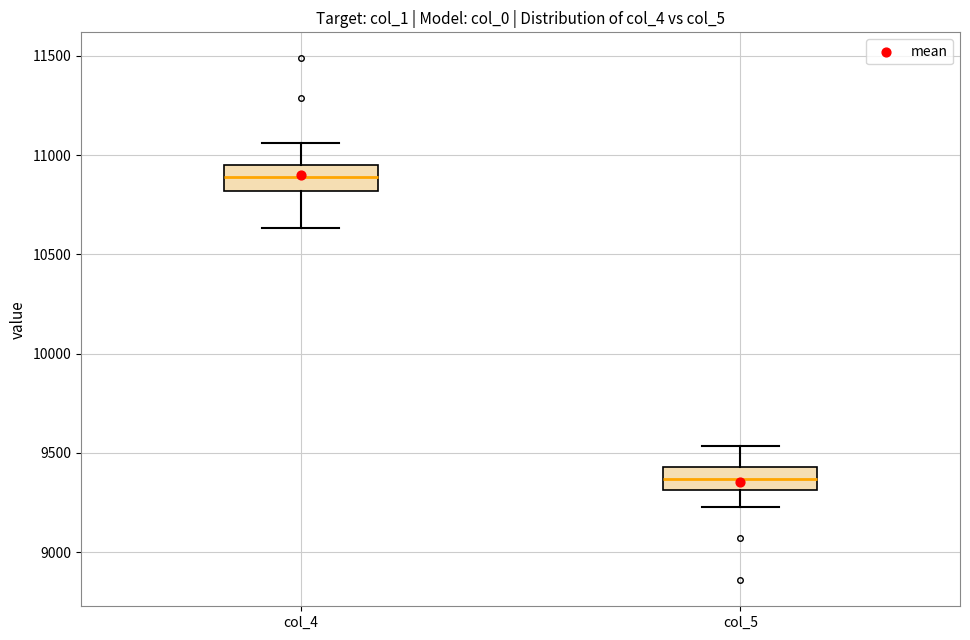

Reading left to right, transcribe this box plot: for each box, give where its median line is, the range the box spans, and where its two whiskers end, as read against the y-axis. The values are not printed on the chart, so give them approximately, as read against the axis.

col_4: median 10900, box 10800 to 10950, whiskers 10650 to 11050
col_5: median 9350, box 9300 to 9450, whiskers 9250 to 9550